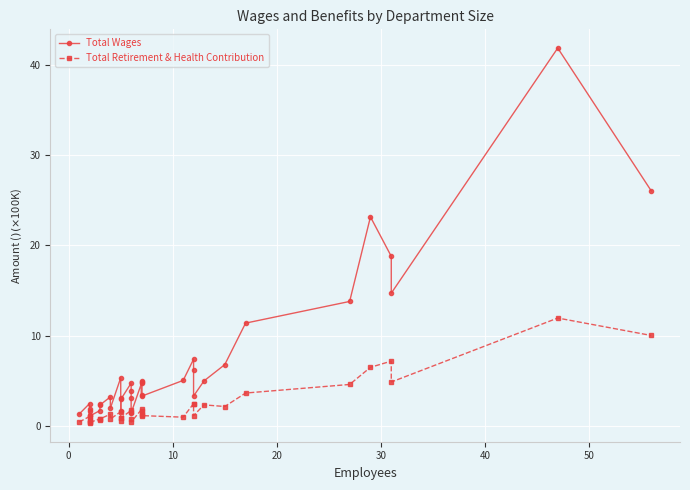

True or false: Total Retirement & Health Contribution and Total Wages intersect in this chart.

False